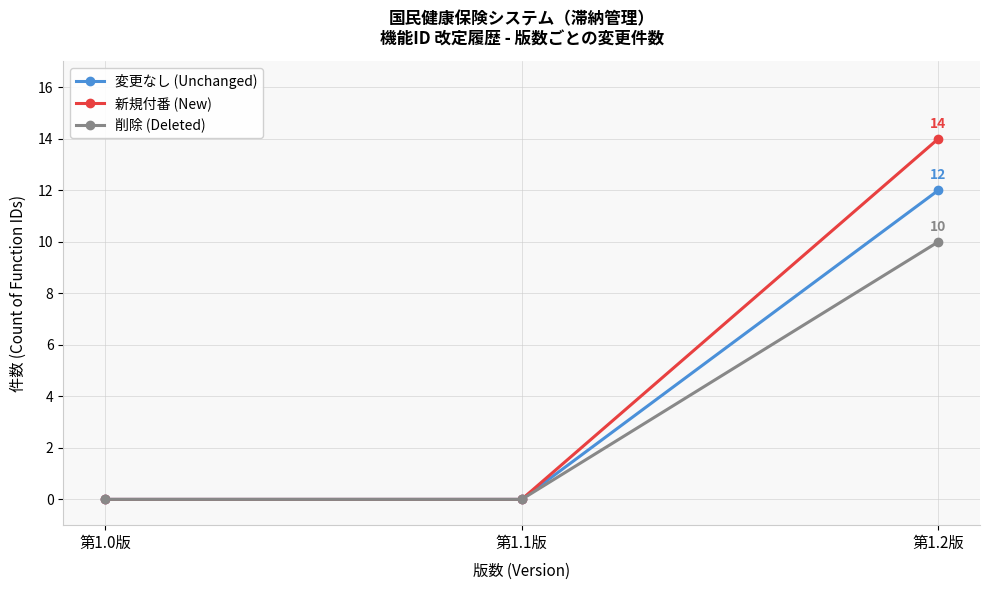

Reading left to right, what are all the values shown in this chart?

変更なし (Unchanged): 0	0	12
新規付番 (New): 0	0	14
削除 (Deleted): 0	0	10